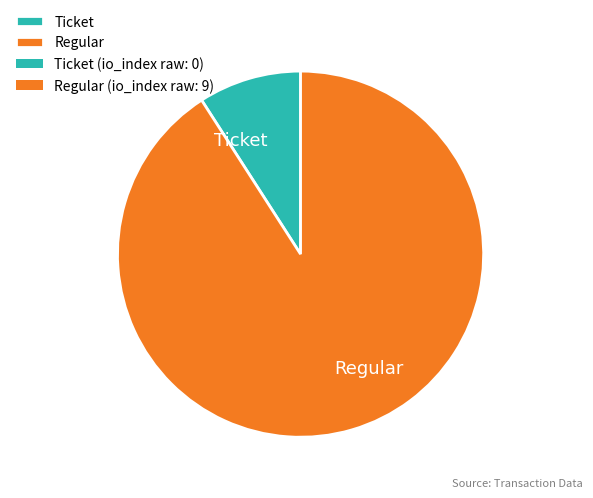

What is the majority slice?

Regular